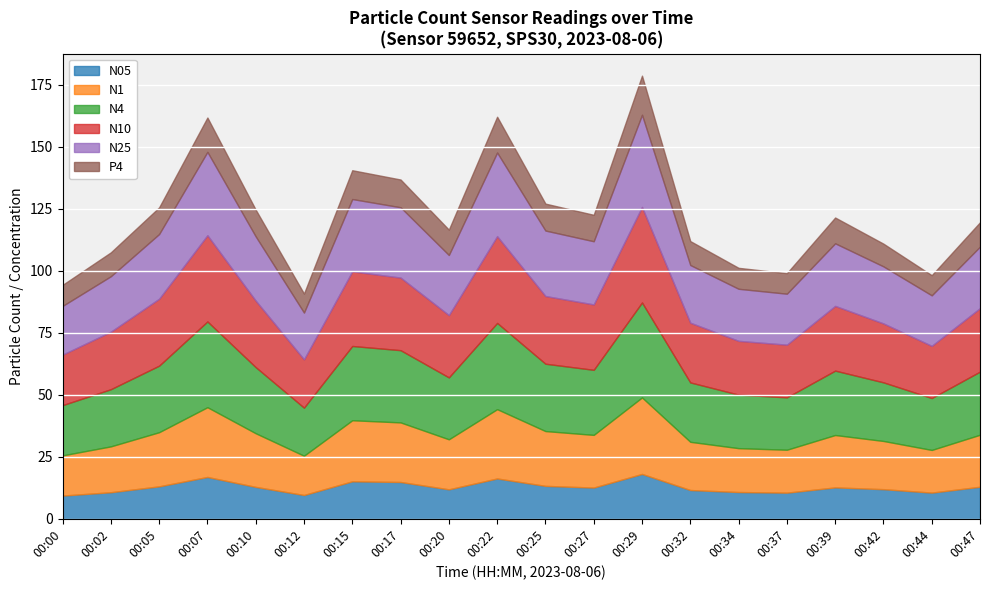

True or false: P4 has a value of 7.7 at 00:12.

True